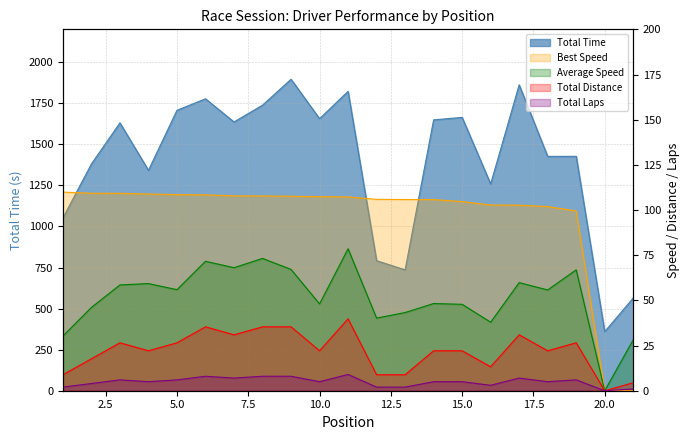

Does the chart have visible grid lines?

Yes